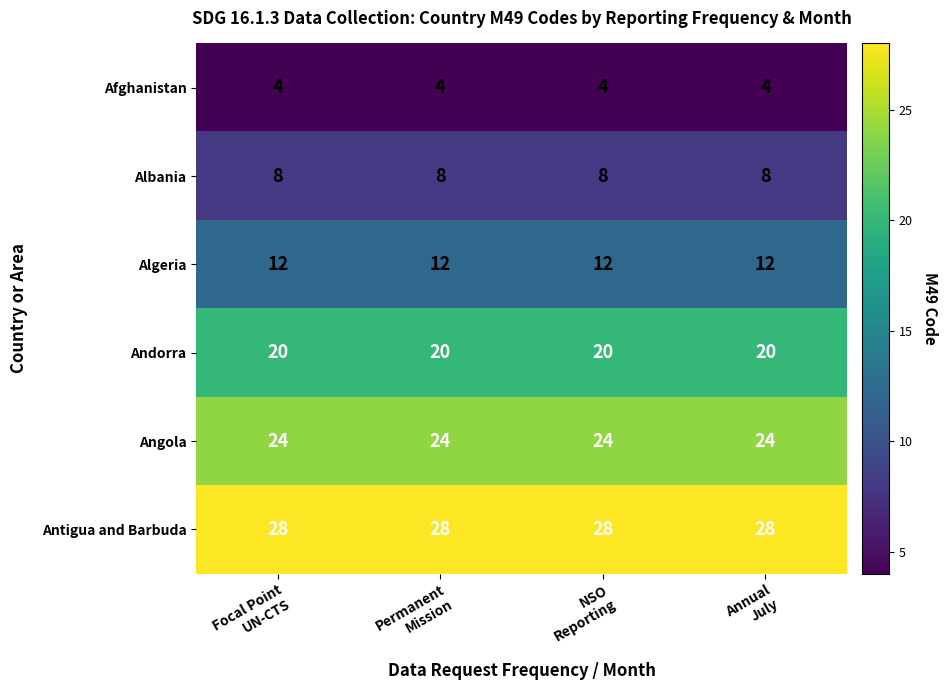

List the series in order of their overall mean, lowest first.

Afghanistan, Albania, Algeria, Andorra, Angola, Antigua and Barbuda